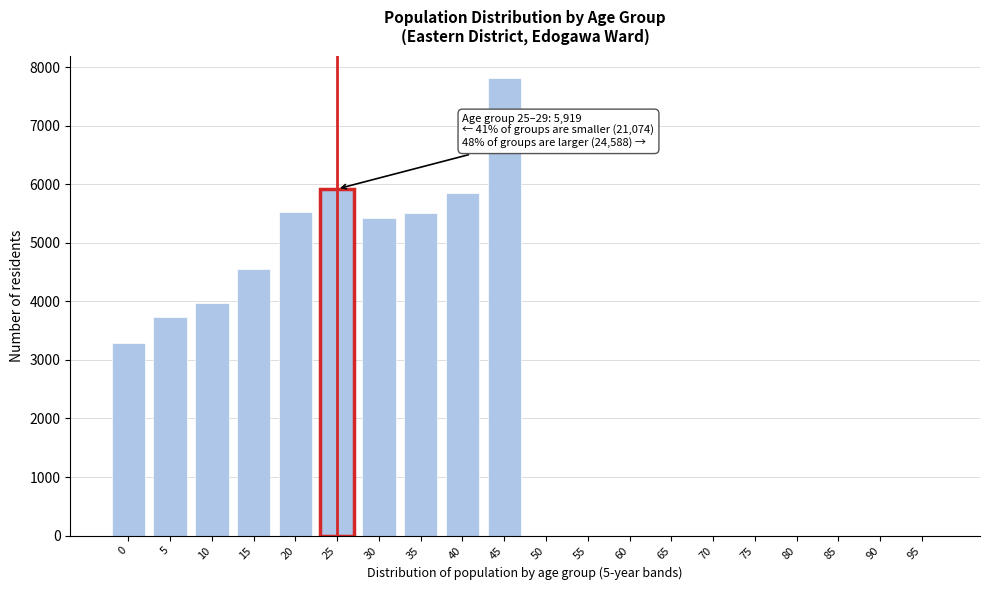

Is it true that the value at 30 is 5418?

True